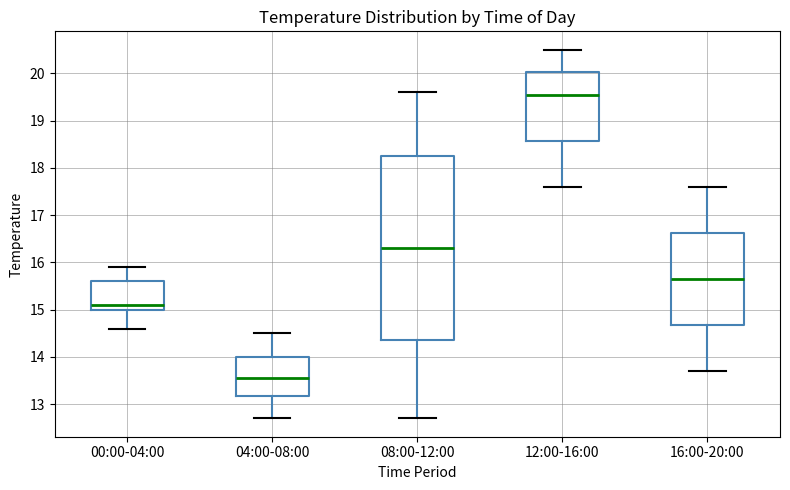

Reading left to right, transcribe this box plot: for each box, give where its median line is, the range the box spans, and where its two whiskers end, as read against the y-axis. The values are not printed on the chart, so give them approximately, as read against the axis.

00:00-04:00: median 15.1, box 15.0 to 15.6, whiskers 14.6 to 15.9
04:00-08:00: median 13.6, box 13.2 to 14.0, whiskers 12.7 to 14.5
08:00-12:00: median 16.3, box 14.4 to 18.3, whiskers 12.7 to 19.6
12:00-16:00: median 19.6, box 18.6 to 20.0, whiskers 17.6 to 20.5
16:00-20:00: median 15.7, box 14.7 to 16.6, whiskers 13.7 to 17.6